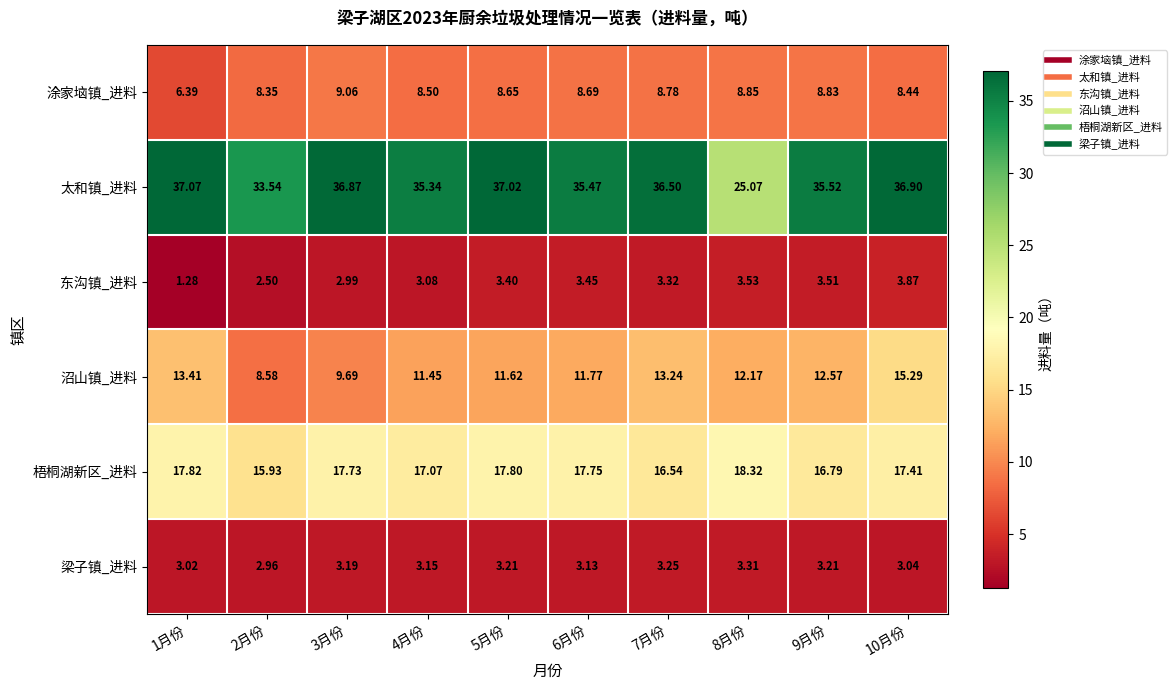

Which series has the largest total across all categories?

太和镇_进料